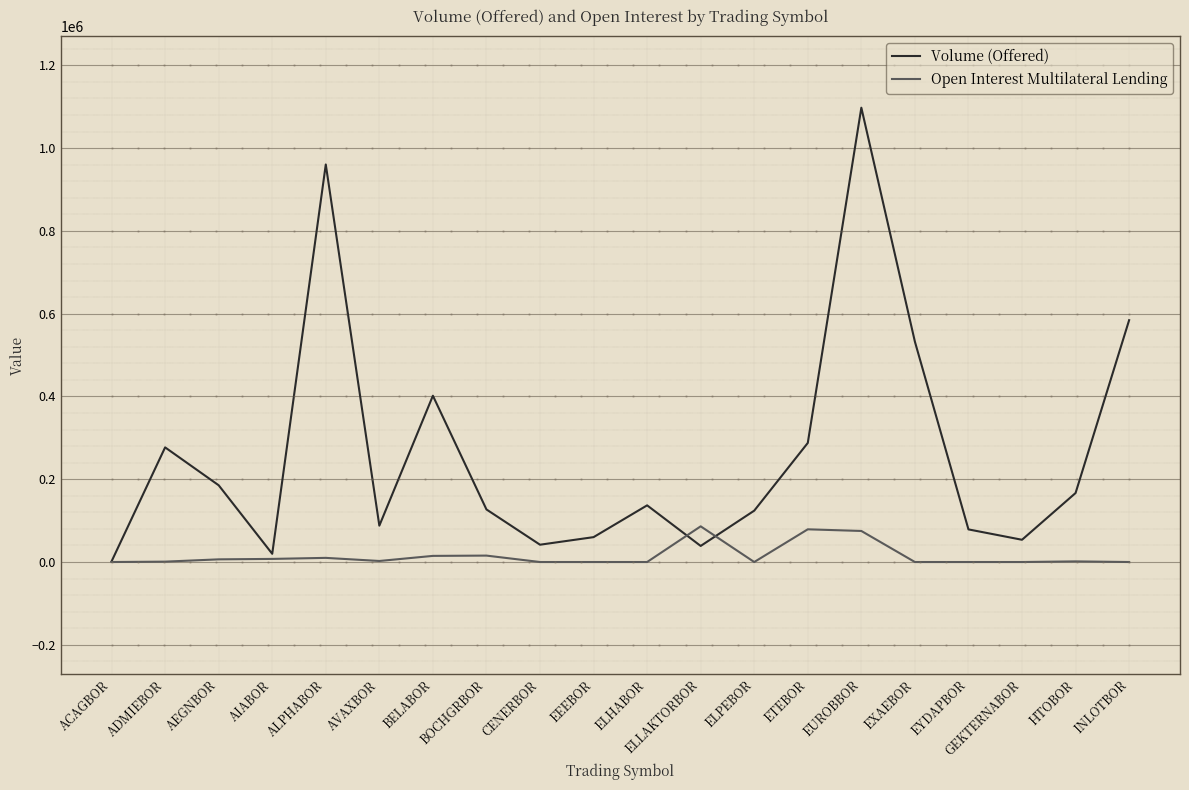

What is the difference between the highest and lowest values at CENERBOR?

41809